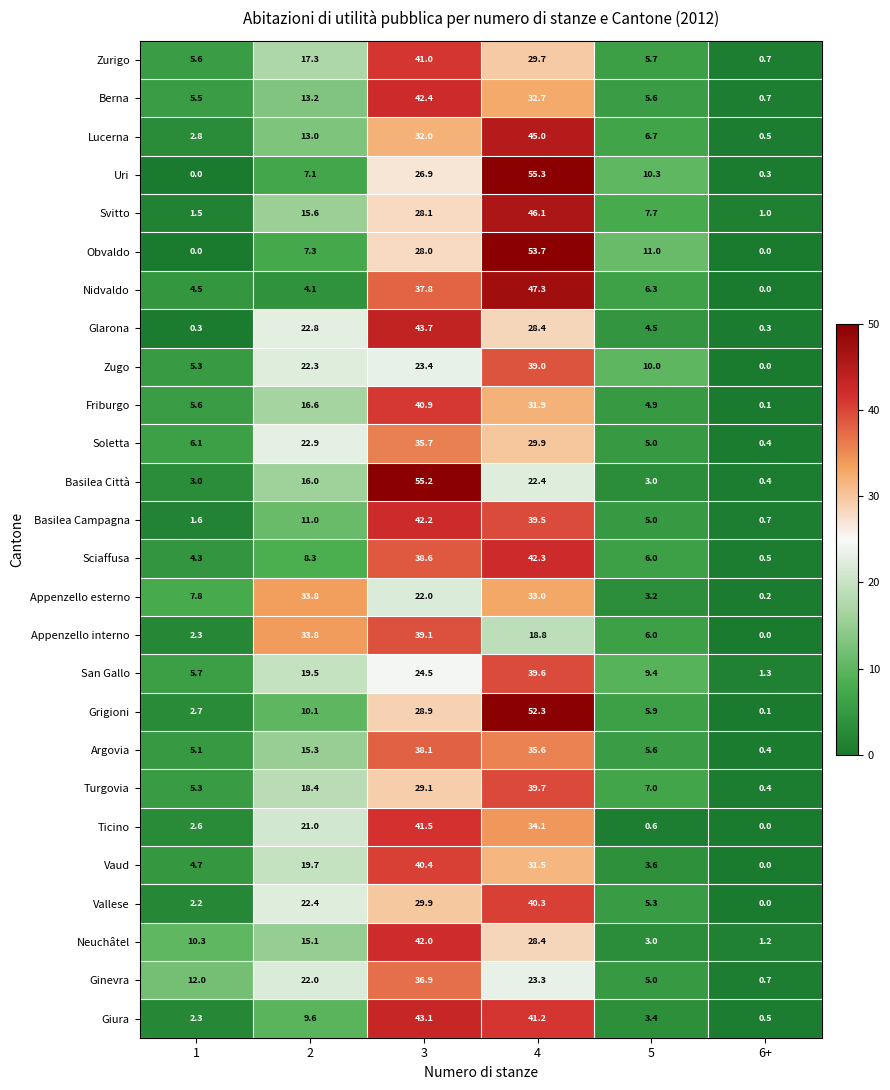

Is the value of Berna at 3 greater than the value of Vaud at 4?

Yes